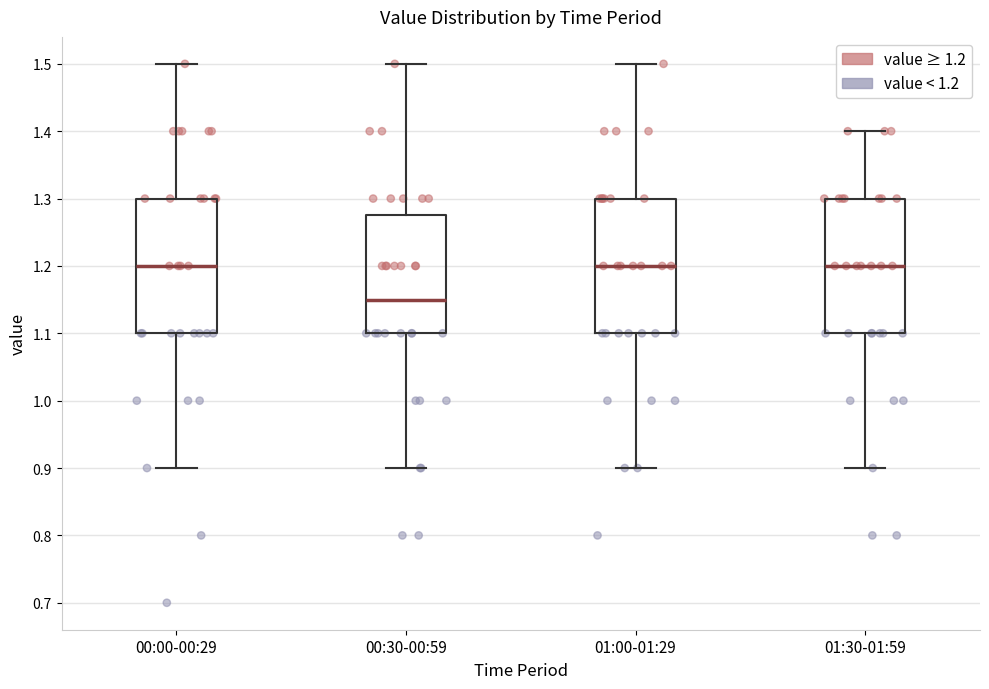

Where is the upper edge of the box for 01:30-01:59 on the y-axis? The values are not printed on the chart, so give them approximately, as read against the axis.

1.30